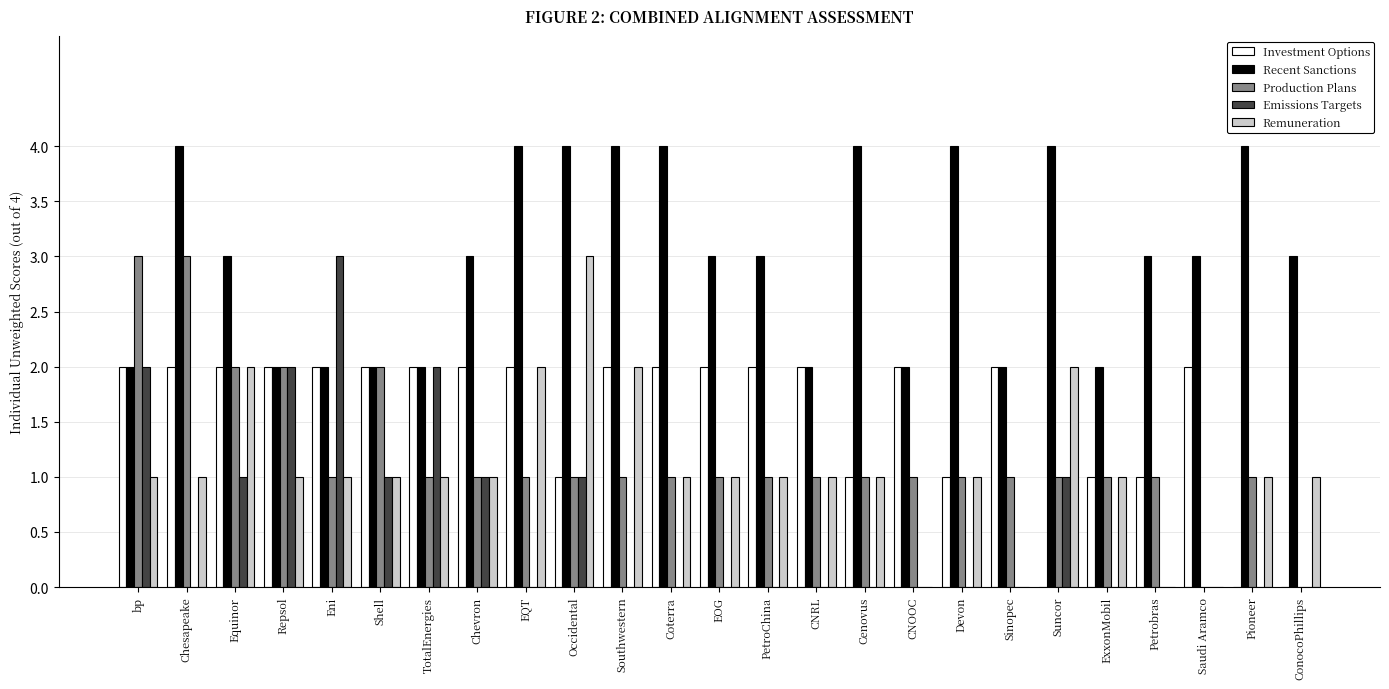

Is the value of Recent Sanctions at Sinopec greater than the value of Production Plans at Southwestern?

Yes